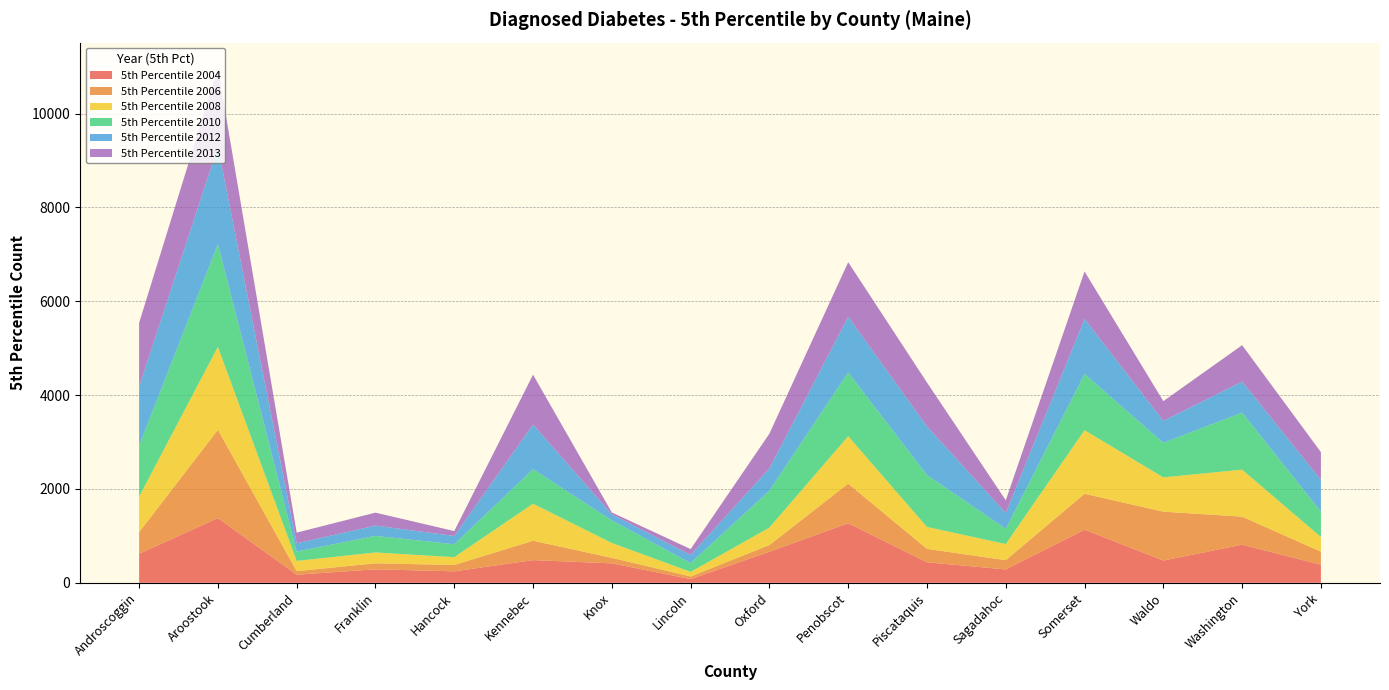

Reading left to right, transcribe all the data shown in this chart.

5th Percentile 2004: Androscoggin=616	Aroostook=1379	Cumberland=172	Franklin=287	Hancock=244	Kennebec=483	Knox=414	Lincoln=79	Oxford=662	Penobscot=1269	Piscataquis=437	Sagadahoc=284	Somerset=1131	Waldo=474	Washington=812	York=385
5th Percentile 2006: Androscoggin=462	Aroostook=1882	Cumberland=77	Franklin=128	Hancock=135	Kennebec=413	Knox=118	Lincoln=56	Oxford=143	Penobscot=844	Piscataquis=286	Sagadahoc=198	Somerset=766	Waldo=1042	Washington=597	York=279
5th Percentile 2008: Androscoggin=758	Aroostook=1767	Cumberland=217	Franklin=231	Hancock=167	Kennebec=789	Knox=317	Lincoln=97	Oxford=371	Penobscot=1011	Piscataquis=467	Sagadahoc=343	Somerset=1355	Waldo=730	Washington=1002	York=312
5th Percentile 2010: Androscoggin=1085	Aroostook=2191	Cumberland=200	Franklin=353	Hancock=276	Kennebec=736	Knox=481	Lincoln=188	Oxford=788	Penobscot=1360	Piscataquis=1106	Sagadahoc=326	Somerset=1197	Waldo=737	Washington=1216	York=540
5th Percentile 2012: Androscoggin=1261	Aroostook=2074	Cumberland=176	Franklin=220	Hancock=176	Kennebec=951	Knox=130	Lincoln=173	Oxford=473	Penobscot=1186	Piscataquis=1037	Sagadahoc=334	Somerset=1174	Waldo=468	Washington=661	York=677
5th Percentile 2013: Androscoggin=1357	Aroostook=1670	Cumberland=227	Franklin=276	Hancock=104	Kennebec=1063	Knox=39	Lincoln=125	Oxford=741	Penobscot=1162	Piscataquis=935	Sagadahoc=273	Somerset=1012	Waldo=420	Washington=776	York=591